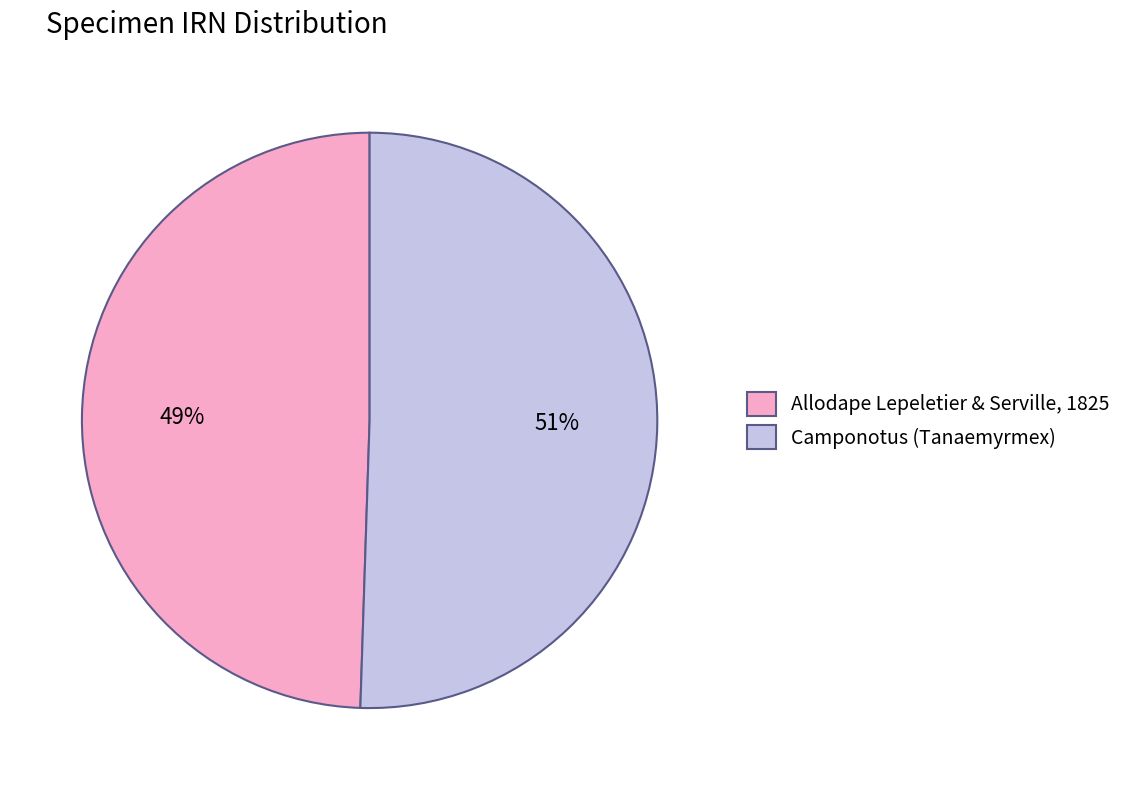

Which category accounts for the majority?

Camponotus (Tanaemyrmex)